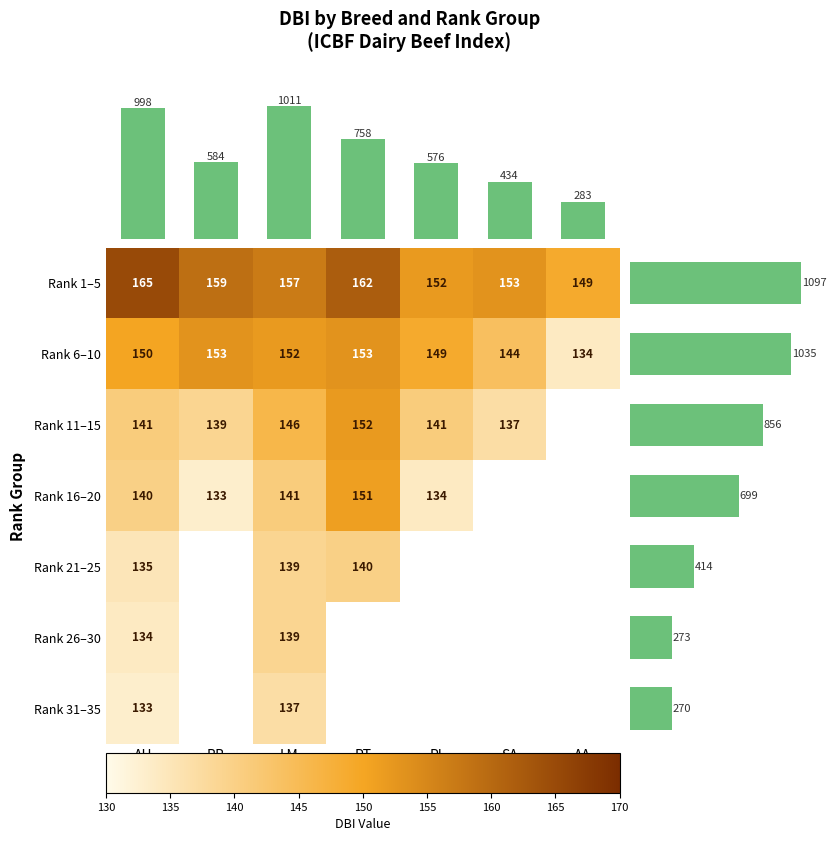

What value does the Rank 6–10 series have at AA, to the nearest 5?

135